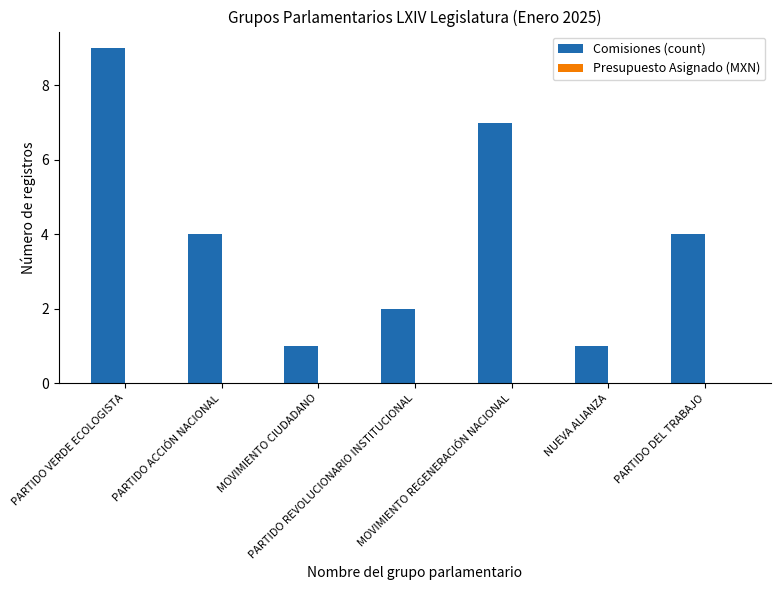

What is the greatest value displayed?

9